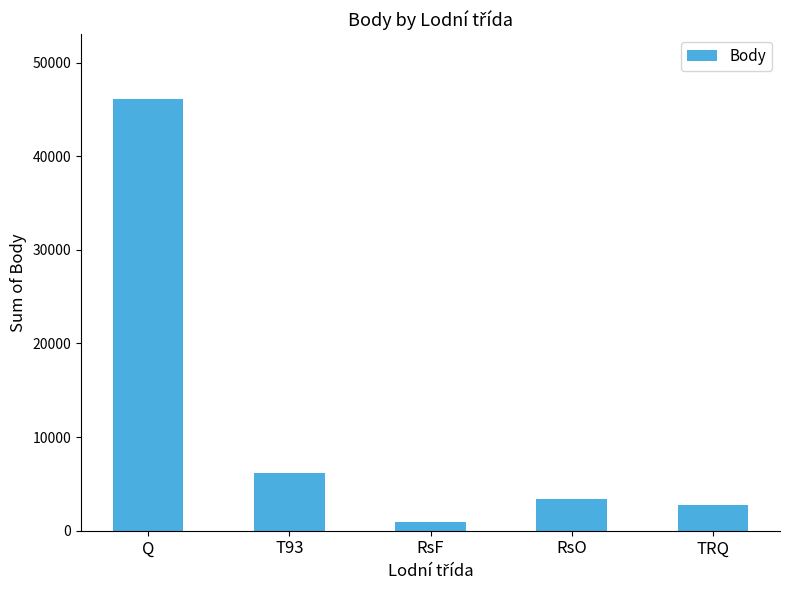

What is the difference between the maximum and minimum values?

45211